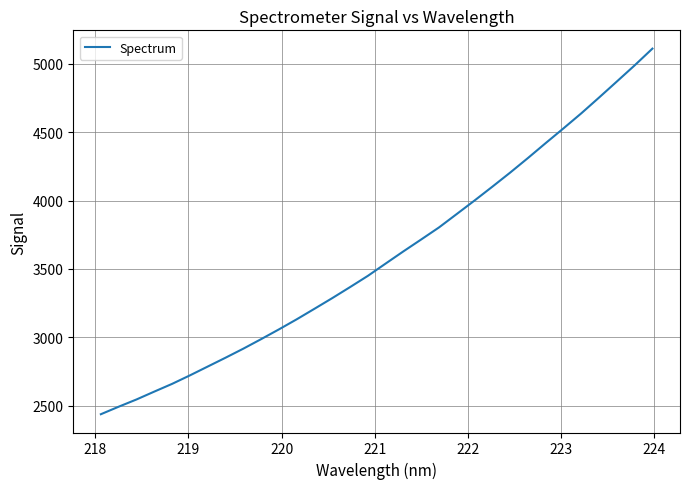

Count the number of values greater than 3540.

16